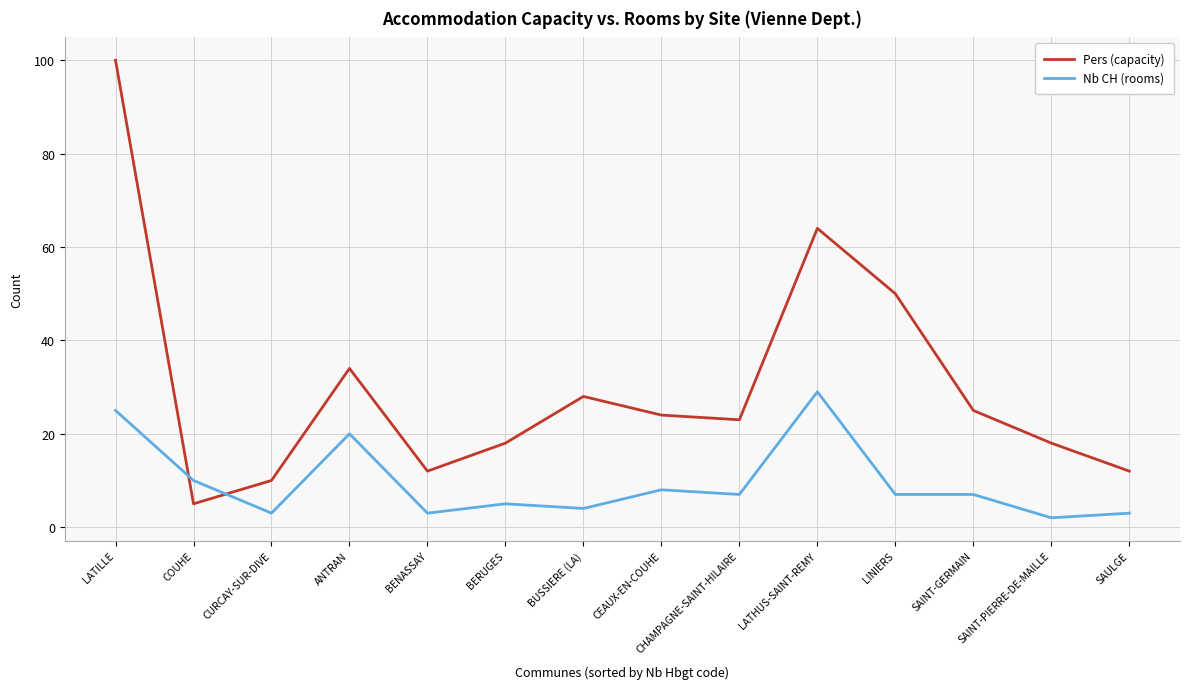

True or false: Pers (capacity) and Nb CH (rooms) cross at least once.

True